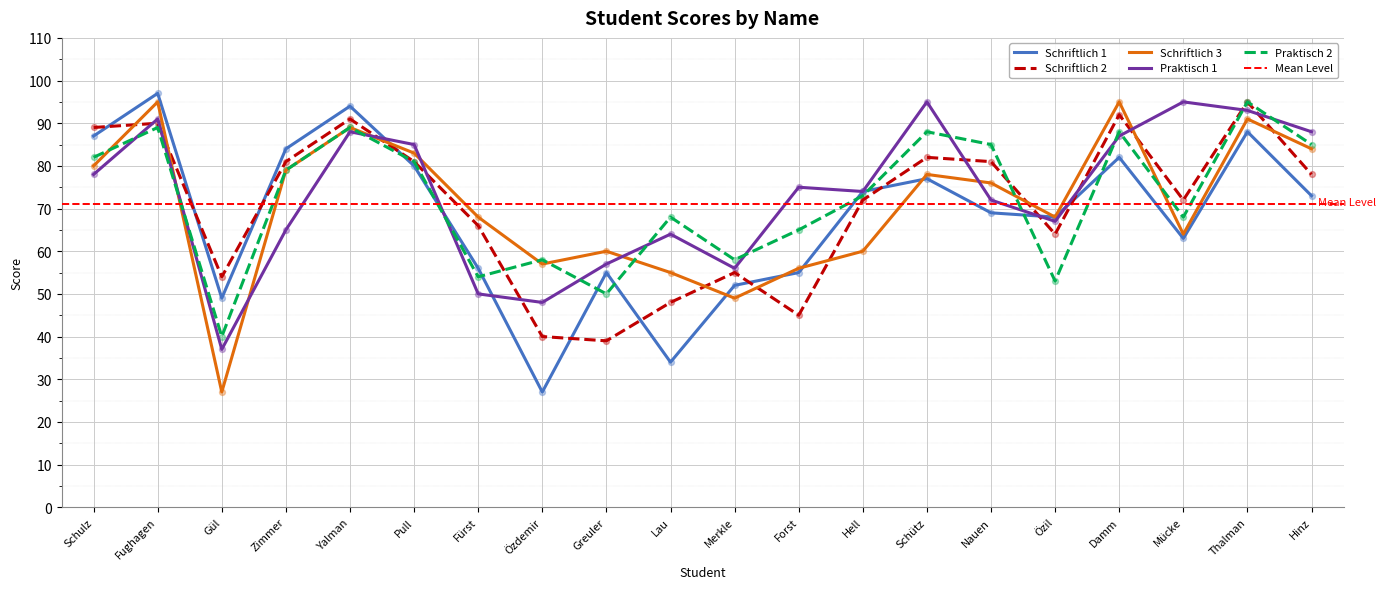

At how many categories does at least one series exceed 56?

19